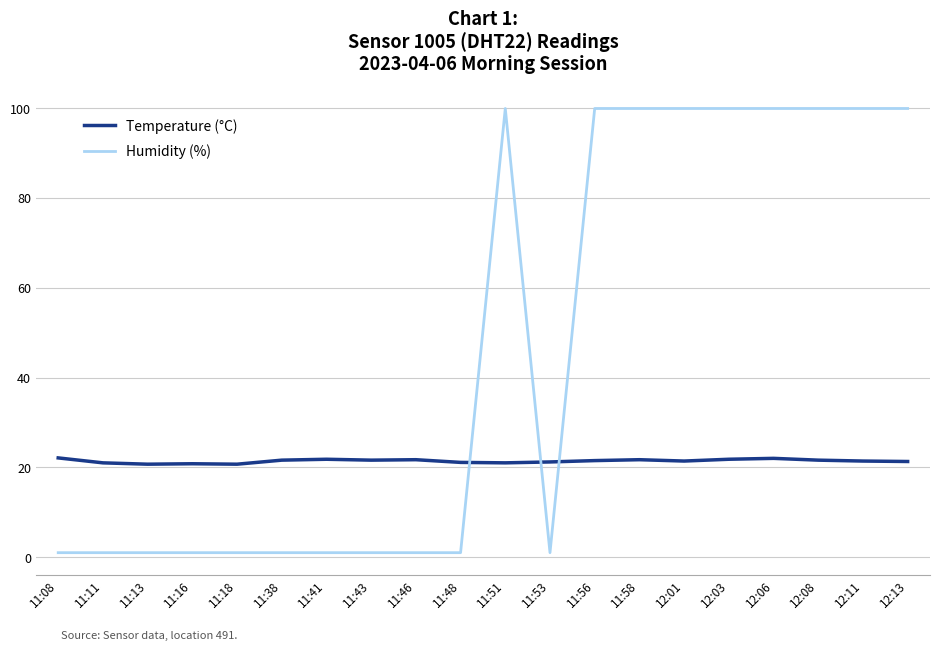

What is the difference between the maximum and minimum values in the Humidity (%) series?

98.9